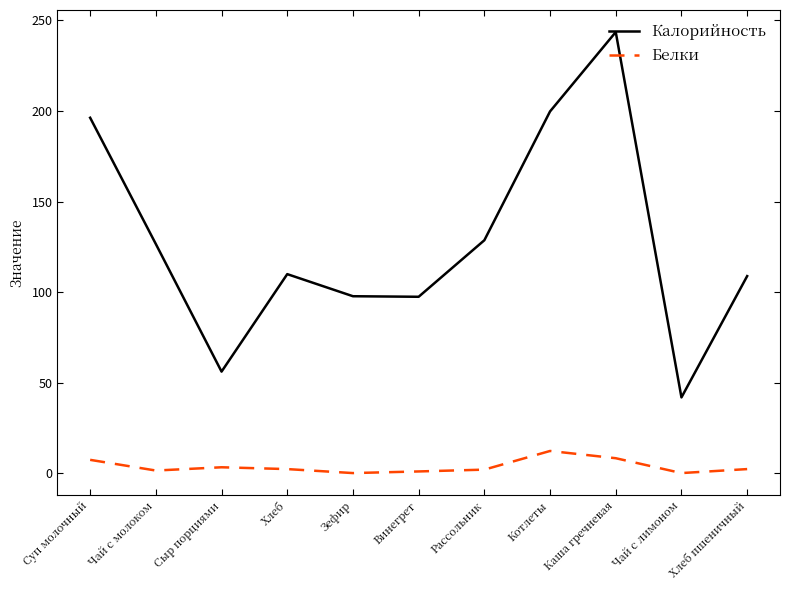

True or false: Калорийность and Белки intersect in this chart.

False